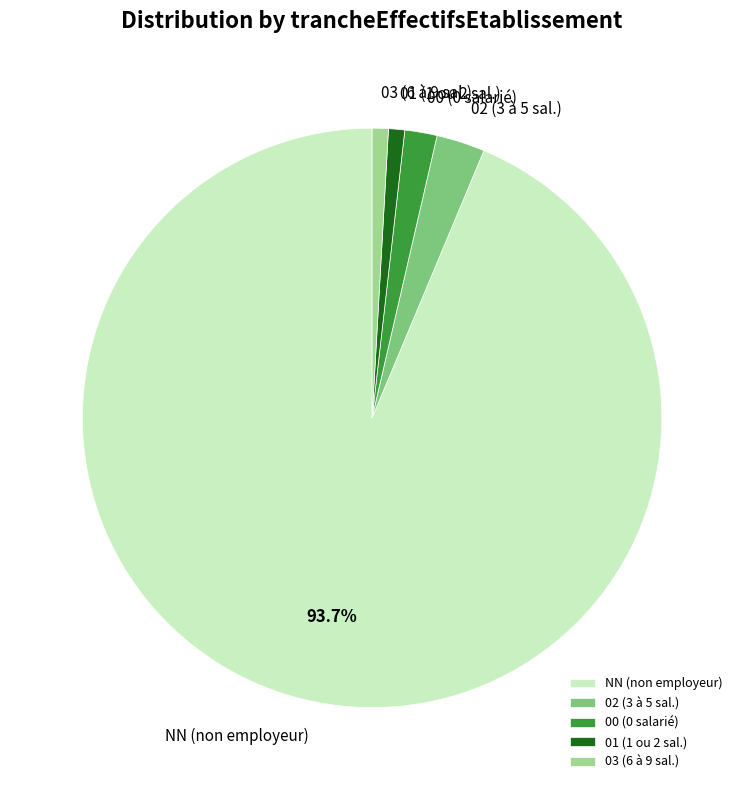

Which slice is the largest?

NN